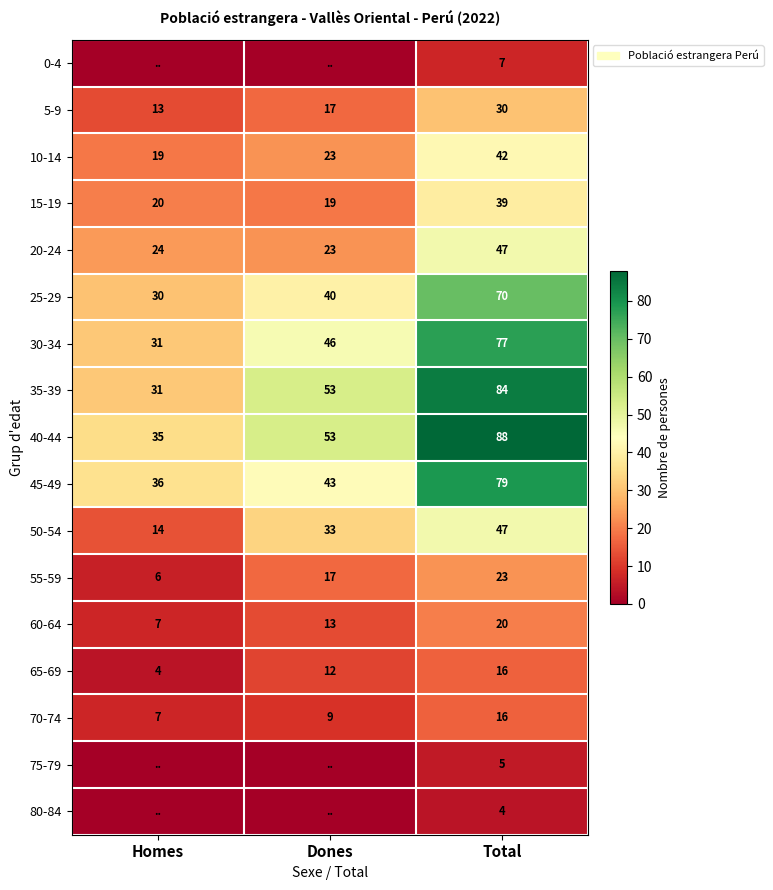

What is the sum of all 70-74 values?

32